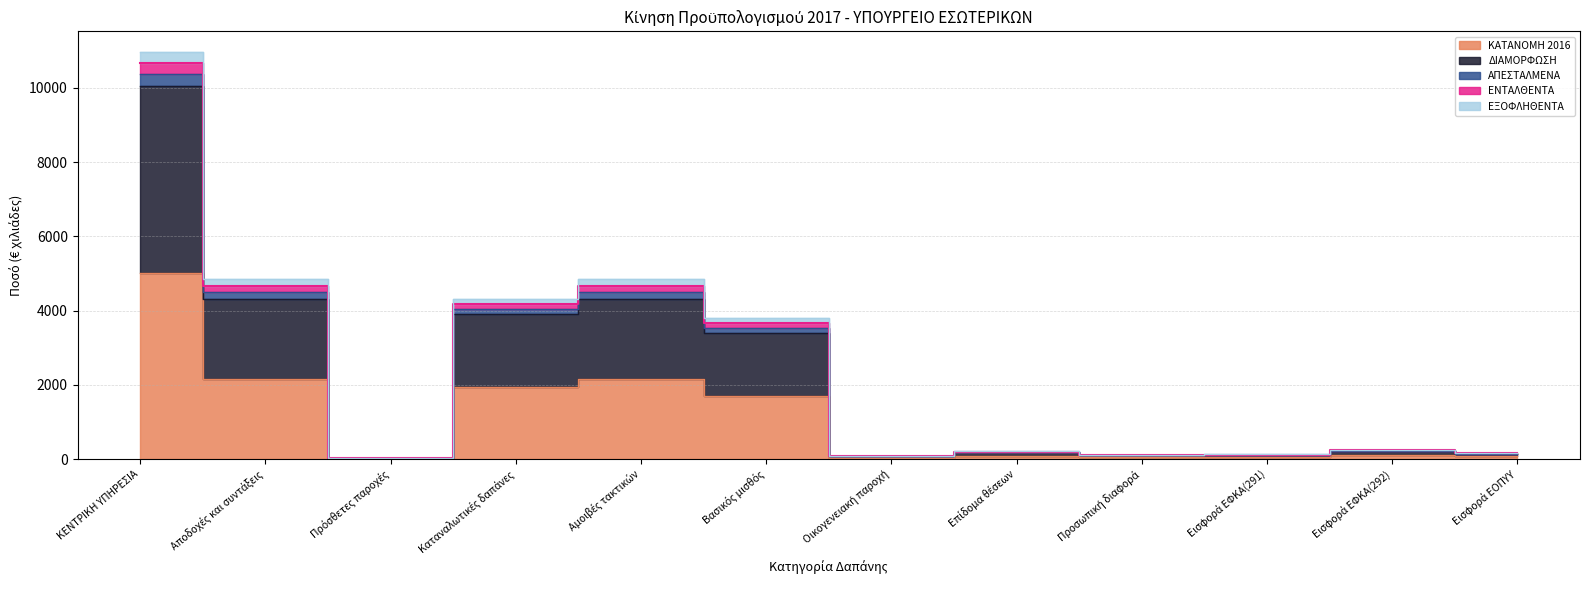

What is the label of the 5th point from the right?

Επίδομα θέσεων